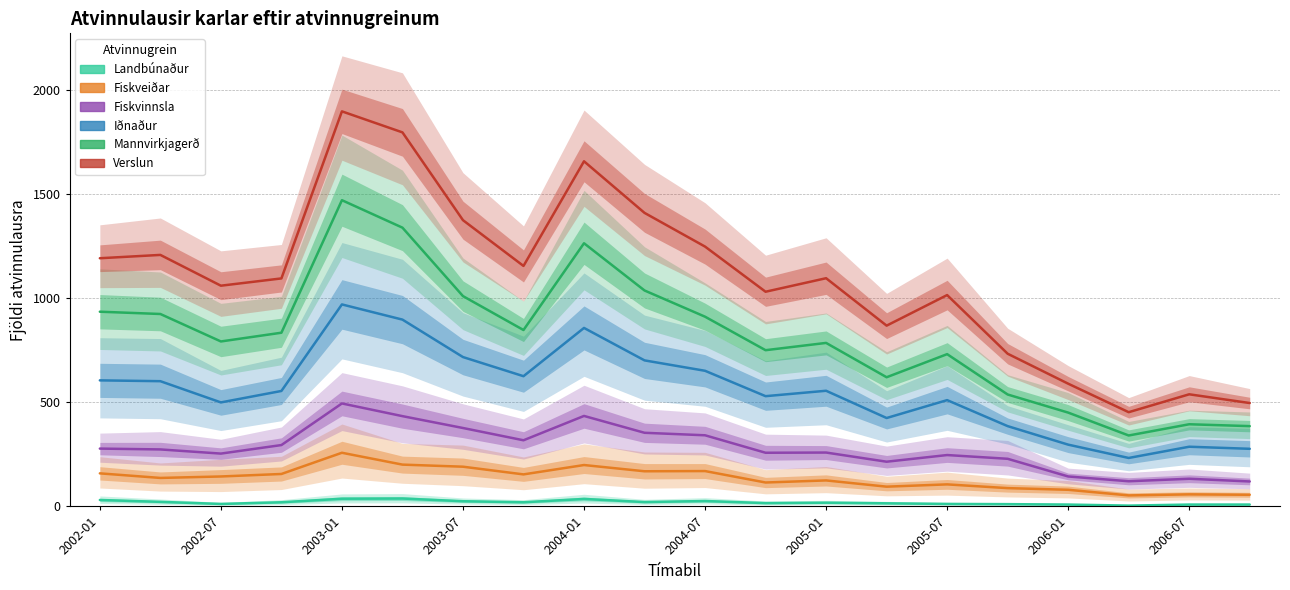

What is the average value of the Fiskveiðar series?

136